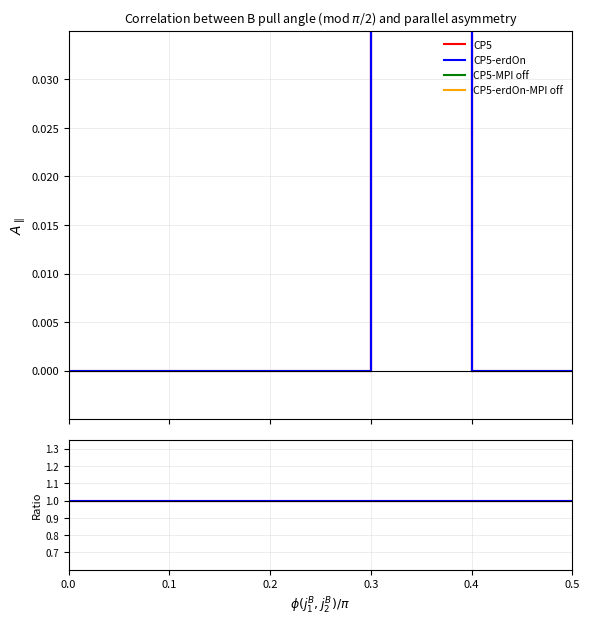

Is it true that Base Min equals 0 at Extension.extension?

False